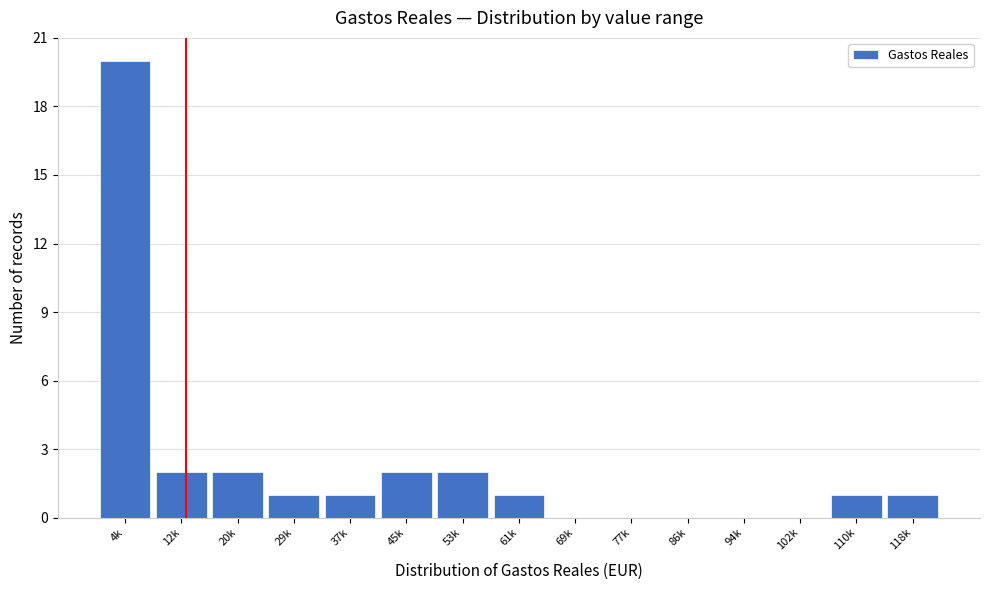

Reading left to right, what are all the values shown in this chart?

4k=20	12k=2	20k=2	29k=1	37k=1	45k=2	53k=2	61k=1	69k=0	77k=0	86k=0	94k=0	102k=0	110k=1	118k=1